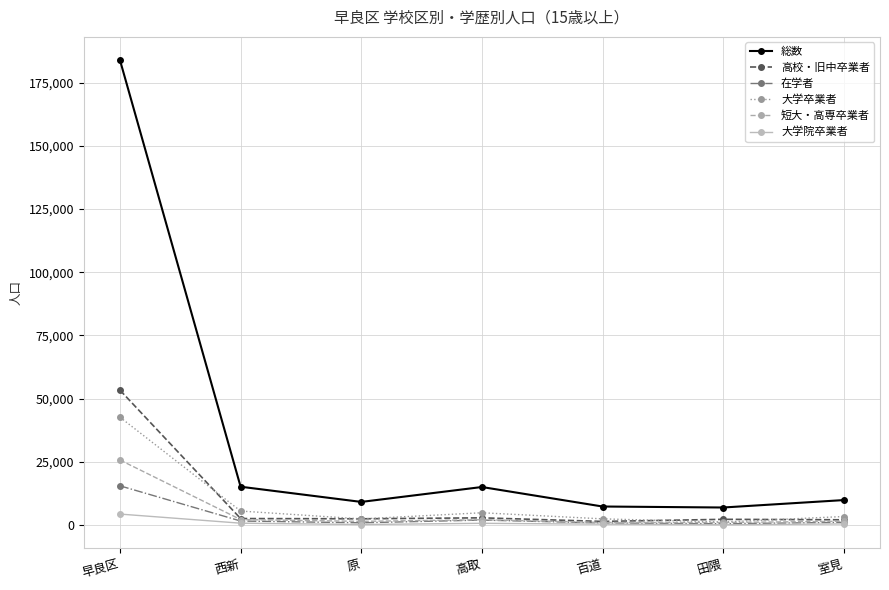

How many lines are shown in the chart?

6